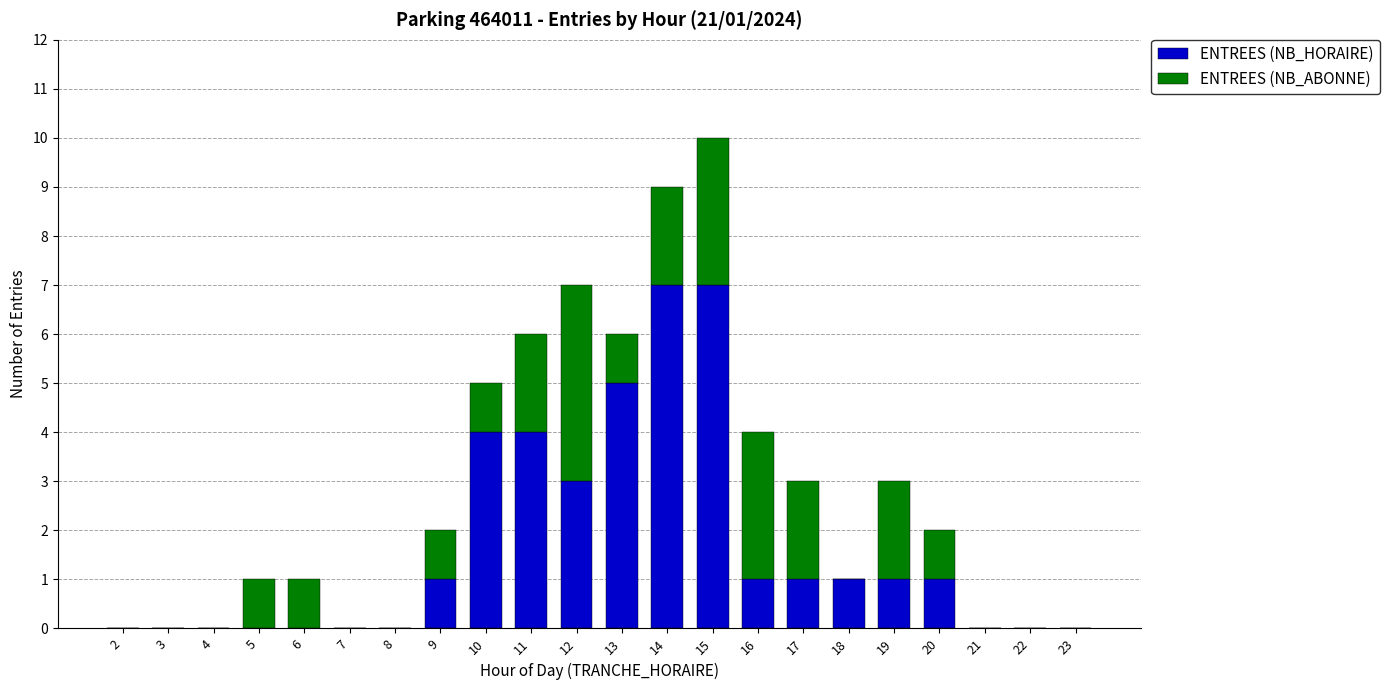

Does the chart contain stacked bars?

Yes